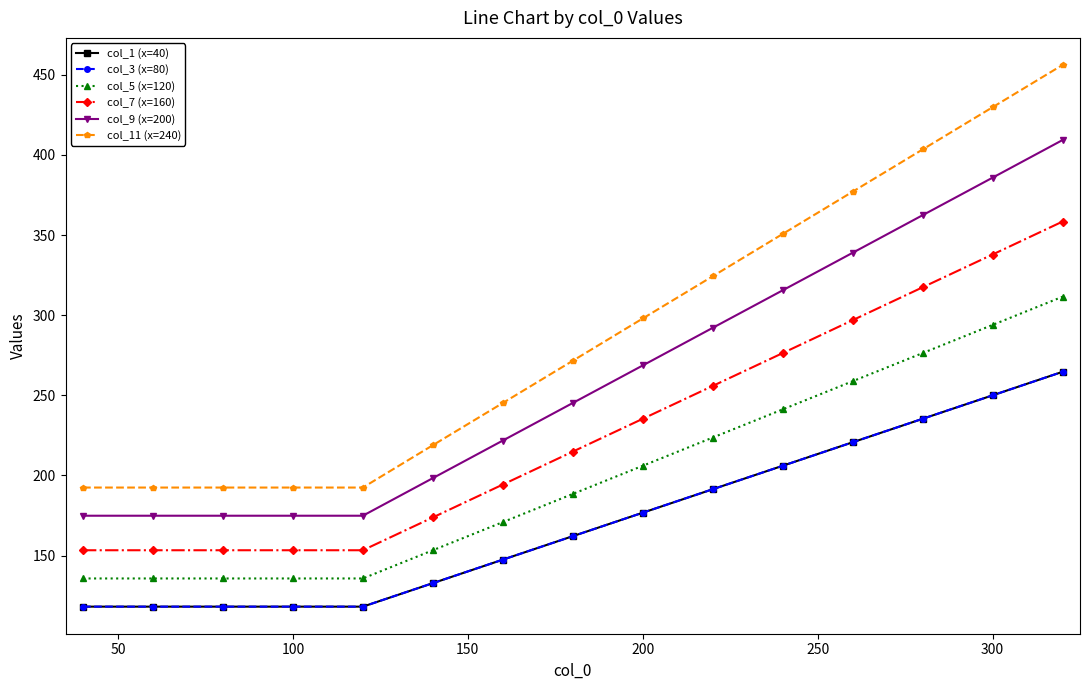

Does the chart have visible grid lines?

No